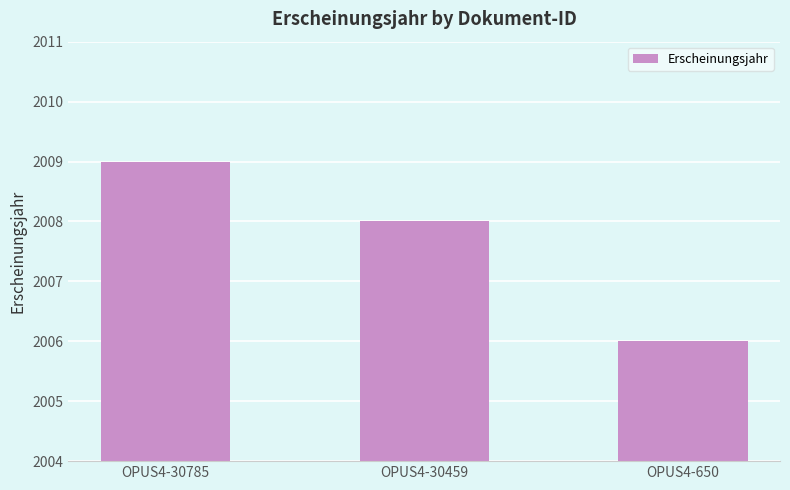

Are the bars horizontal?

No